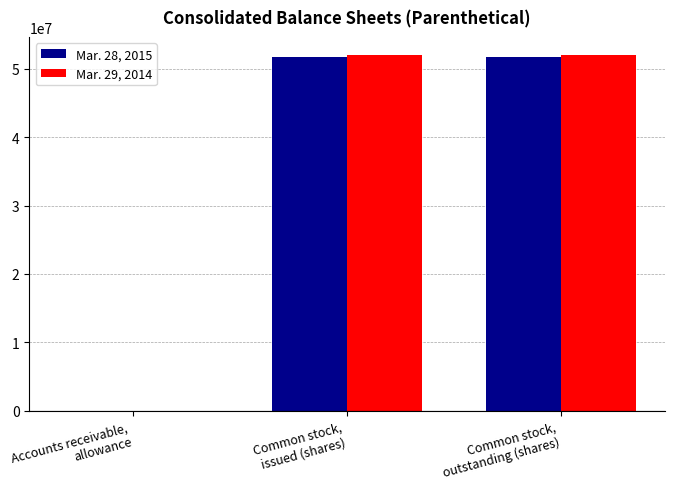

Which series has the widest spread of values?

Mar. 29, 2014